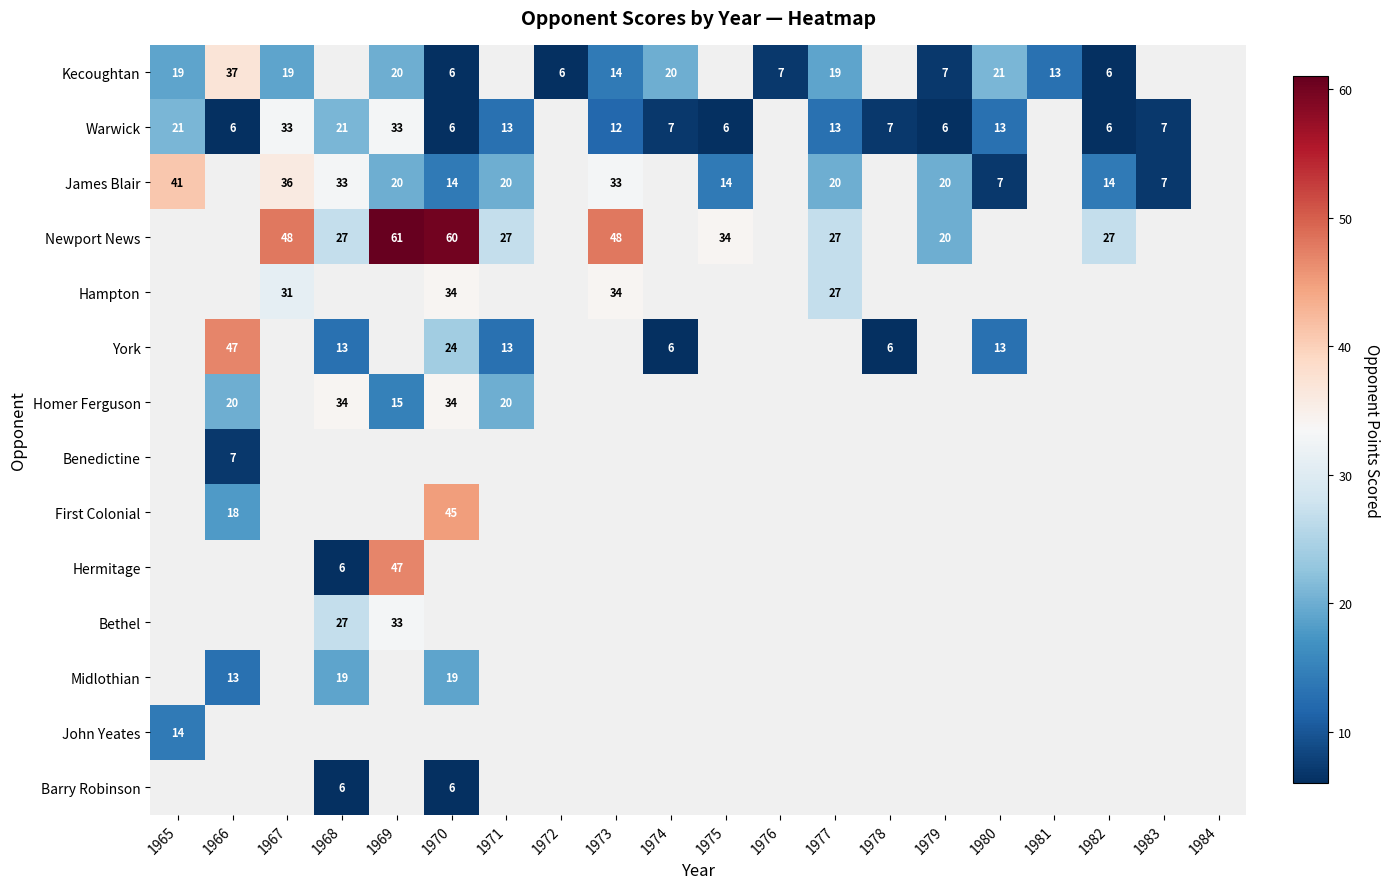

How many categories are shown in the chart?

20